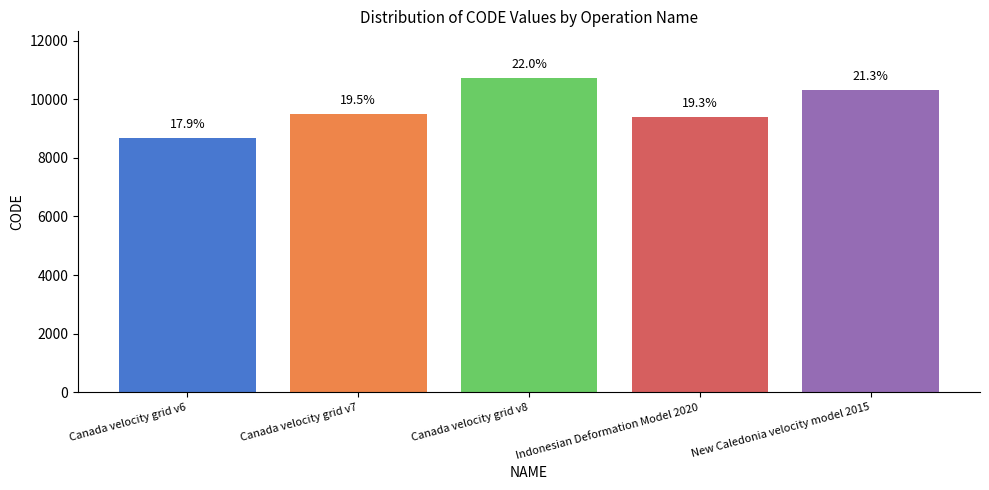

Which label corresponds to the smallest value in the chart?

Canada velocity grid v6